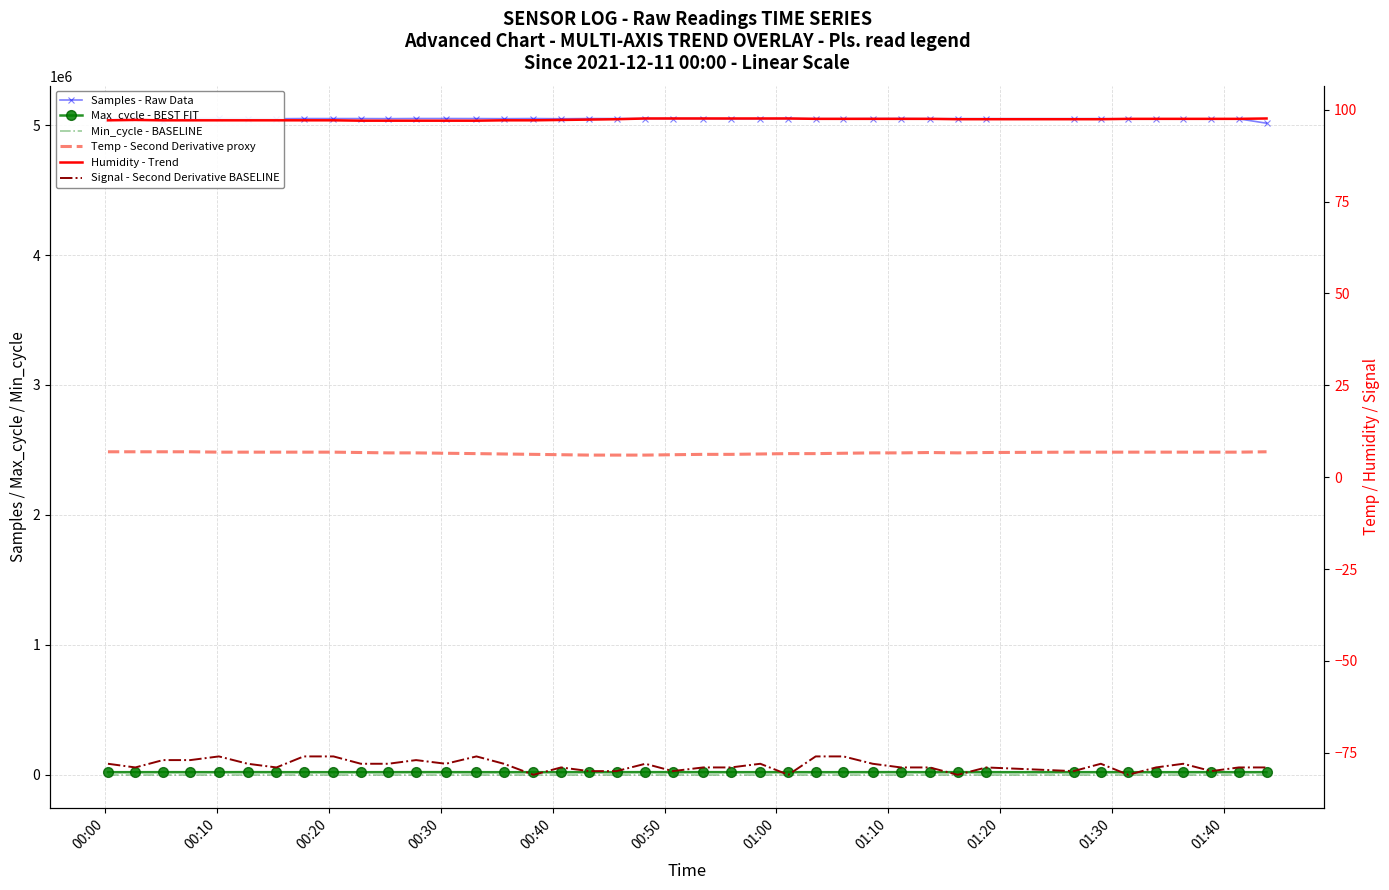

Reading left to right, what are all the values shown in this chart?

Samples - Raw Data: 5049365.0	5051067.0	5032782.0	5051083.0	5051066.0	5050774.0	5049233.0	5050474.0	5050374.0	5050406.0	5049743.0	5050762.0	5050721.0	5050373.0	5049552.0	5050594.0	5049104.0	5050625.0	5050416.0	5050088.0	5050639.0	5050488.0	5048894.0	5049018.0	5050759.0	5049110.0	5049447.0	5050079.0	5050649.0	5049061.0	5049812.0	5049638.0	5049581.0	5049854.0	5048001.0	5048058.0	5047888.0	5047740.0	5048216.0	5014683.0
Max_cycle - BEST FIT: 20086.0	20021.0	20343.0	20093.0	20051.0	20522.0	20118.0	20024.0	20029.0	20037.0	20057.0	20431.0	20431.0	20052.0	20025.0	20104.0	20051.0	20502.0	20029.0	20467.0	20025.0	20469.0	20043.0	20021.0	20043.0	20029.0	20064.0	20391.0	20387.0	19904.0	20368.0	20090.0	20020.0	20024.0	20033.0	20052.0	20033.0	20045.0	20032.0	20048.0
Min_cycle - BASELINE: 28.0	28.0	28.0	28.0	28.0	28.0	28.0	28.0	28.0	28.0	28.0	28.0	28.0	28.0	28.0	28.0	28.0	28.0	28.0	28.0	28.0	28.0	28.0	28.0	28.0	28.0	28.0	28.0	28.0	28.0	28.0	28.0	28.0	28.0	28.0	28.0	28.0	28.0	28.0	28.0
Temp - Second Derivative proxy: 6.9	6.9	6.9	6.9	6.8	6.8	6.8	6.8	6.8	6.7	6.6	6.6	6.5	6.4	6.3	6.2	6.1	6.0	6.0	6.0	6.1	6.2	6.2	6.3	6.4	6.4	6.5	6.6	6.6	6.7	6.6	6.7	6.8	6.8	6.8	6.8	6.8	6.8	6.8	6.9
Humidity - Trend: 97.1	97.2	97.1	97.1	97.1	97.1	97.1	97.1	97.1	97.0	97.0	97.0	97.0	97.0	97.1	97.1	97.2	97.3	97.4	97.6	97.6	97.6	97.6	97.6	97.6	97.5	97.5	97.5	97.5	97.5	97.4	97.4	97.4	97.4	97.5	97.5	97.5	97.5	97.5	97.6
Signal - Second Derivative BASELINE: -78.0	-79.0	-77.0	-77.0	-76.0	-78.0	-79.0	-76.0	-76.0	-78.0	-78.0	-77.0	-78.0	-76.0	-78.0	-81.0	-79.0	-80.0	-80.0	-78.0	-80.0	-79.0	-79.0	-78.0	-81.0	-76.0	-76.0	-78.0	-79.0	-79.0	-81.0	-79.0	-80.0	-78.0	-81.0	-79.0	-78.0	-80.0	-79.0	-79.0